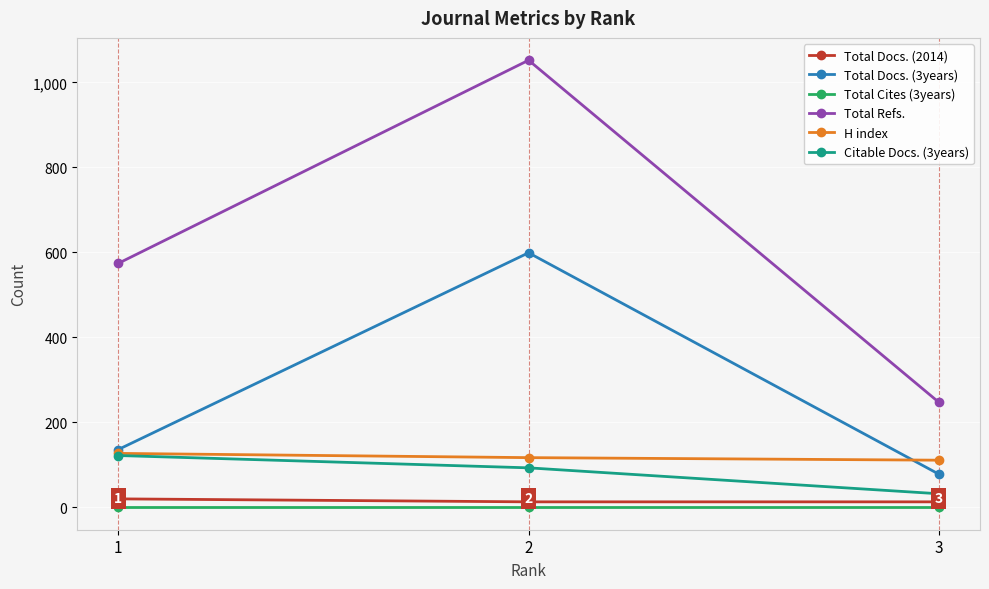

What is the sum of the Citable Docs. (3years) values at 2 and 1?

215